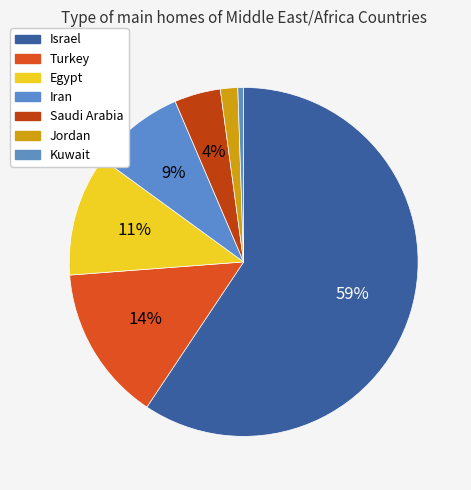

Which category has the biggest portion of the pie?

Israel